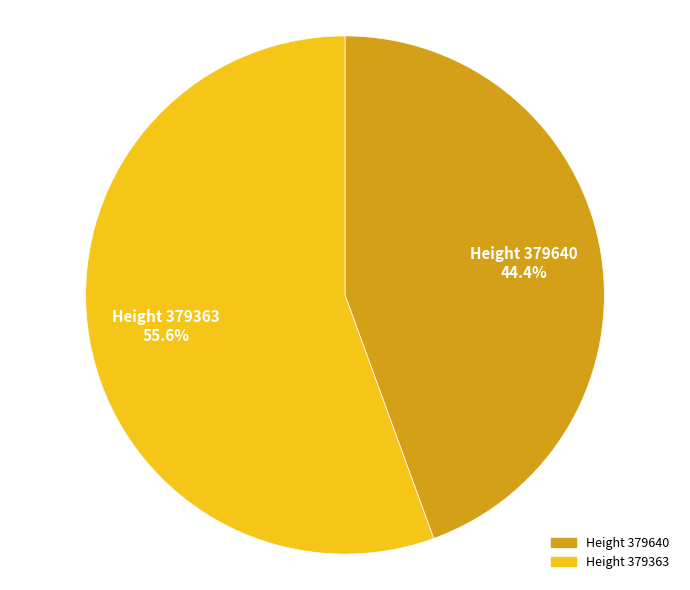

Rank the categories by value from lowest to highest.

Height 379640, Height 379363